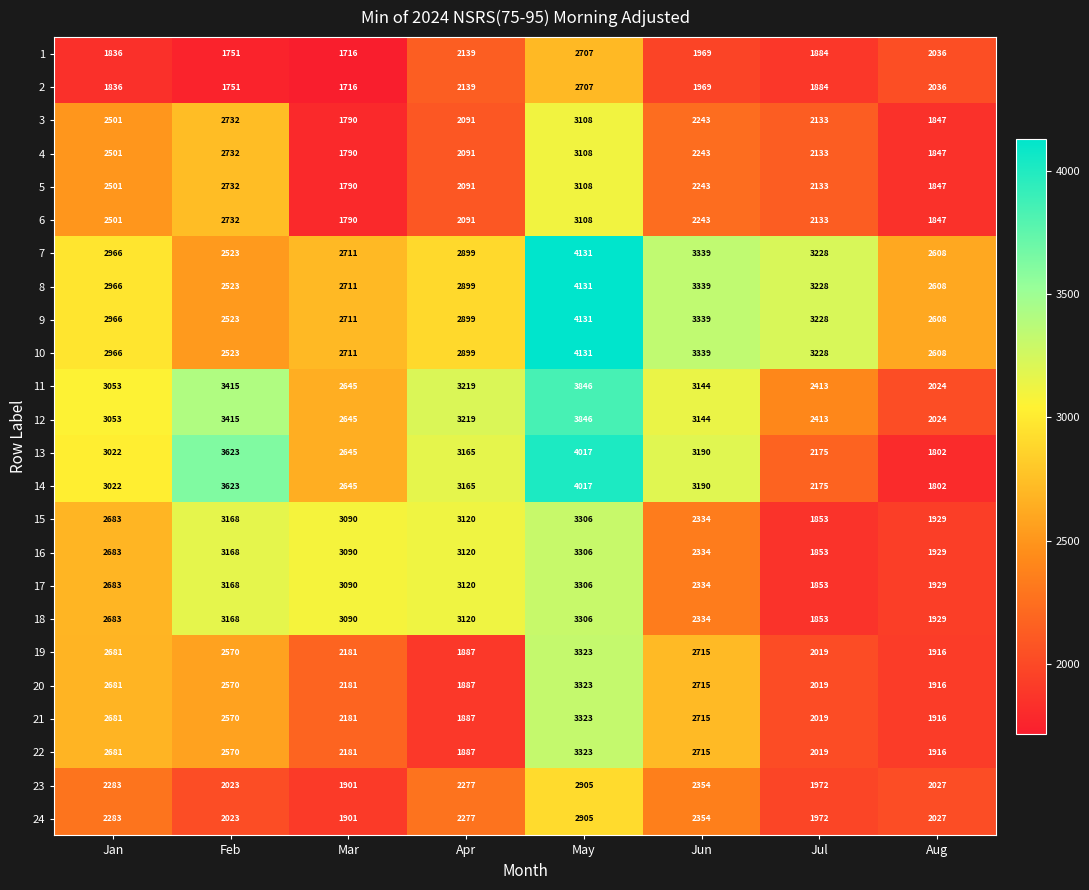

How many distinct data groups are displayed?

24